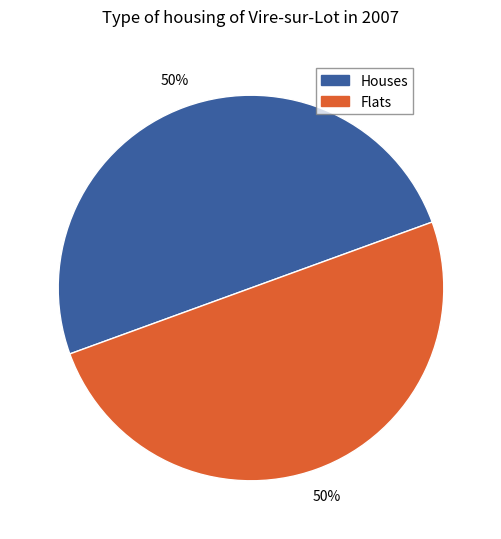

To the nearest percent, what portion does Flats represent?

50%